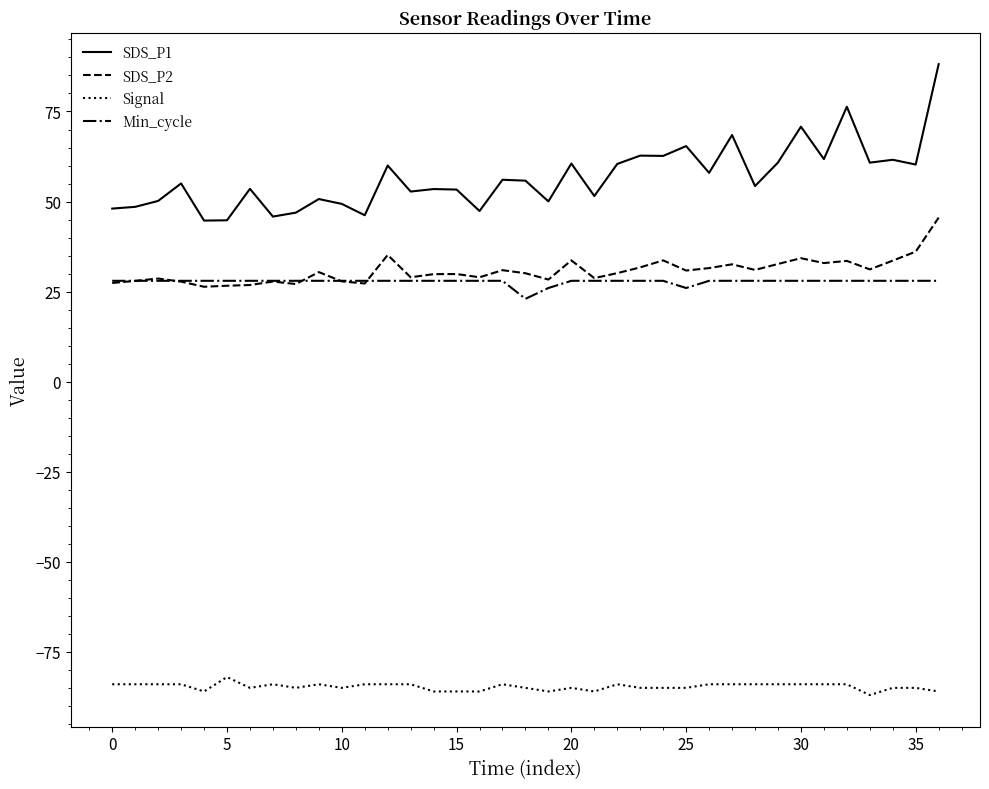

Which series has the largest total across all categories?

SDS_P1